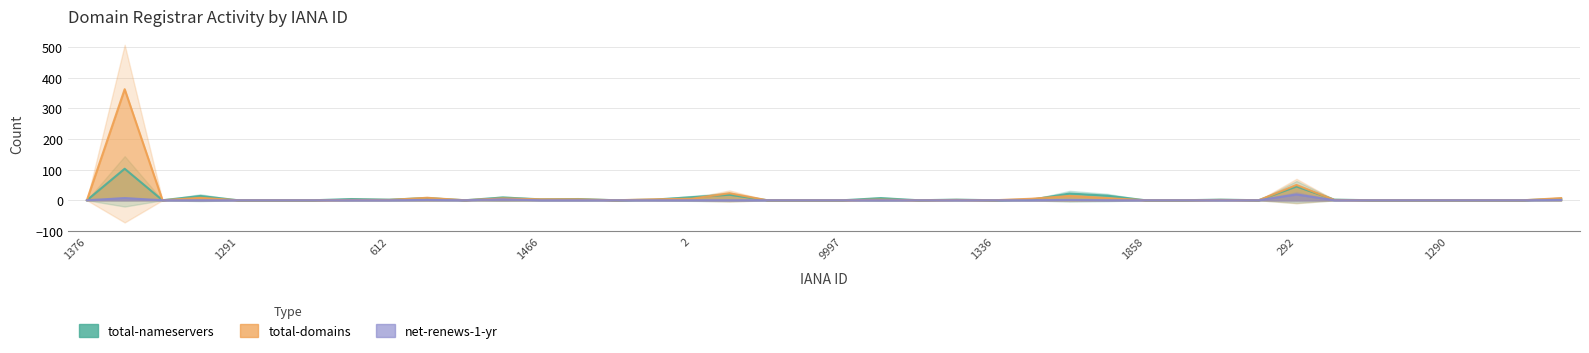

What is the label of the 4th point from the right?

1290